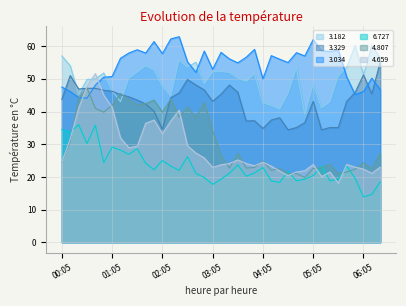

Which category has the highest value across all series?

02:25